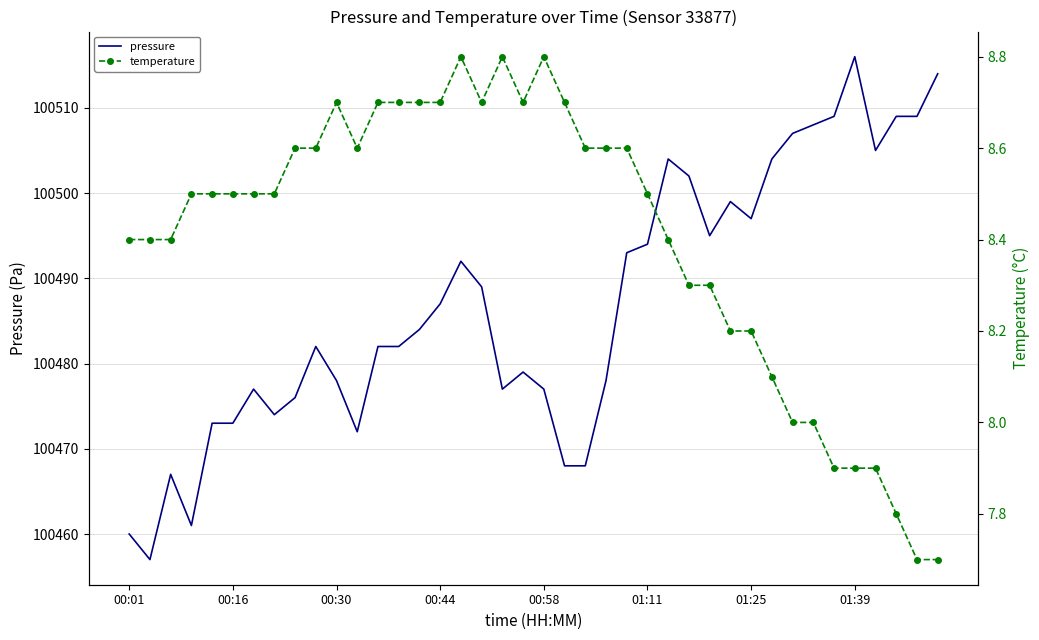

Which category has the highest value in the pressure series?

01:39